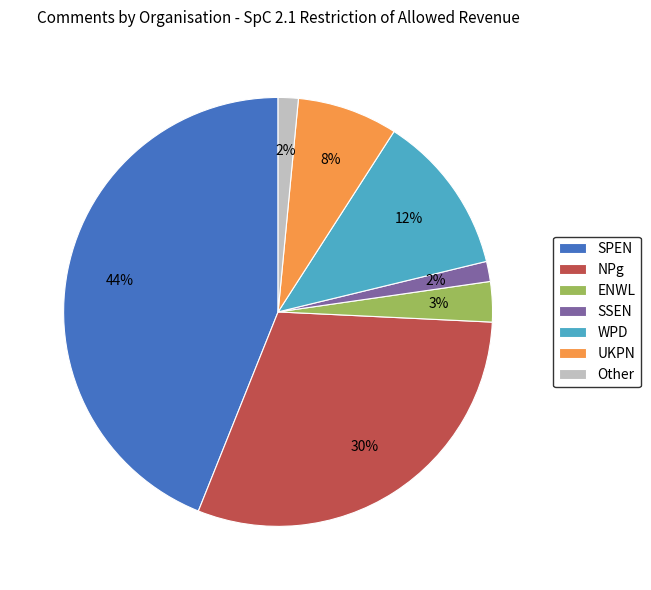

True or false: UKPN accounts for 22% of the total.

False